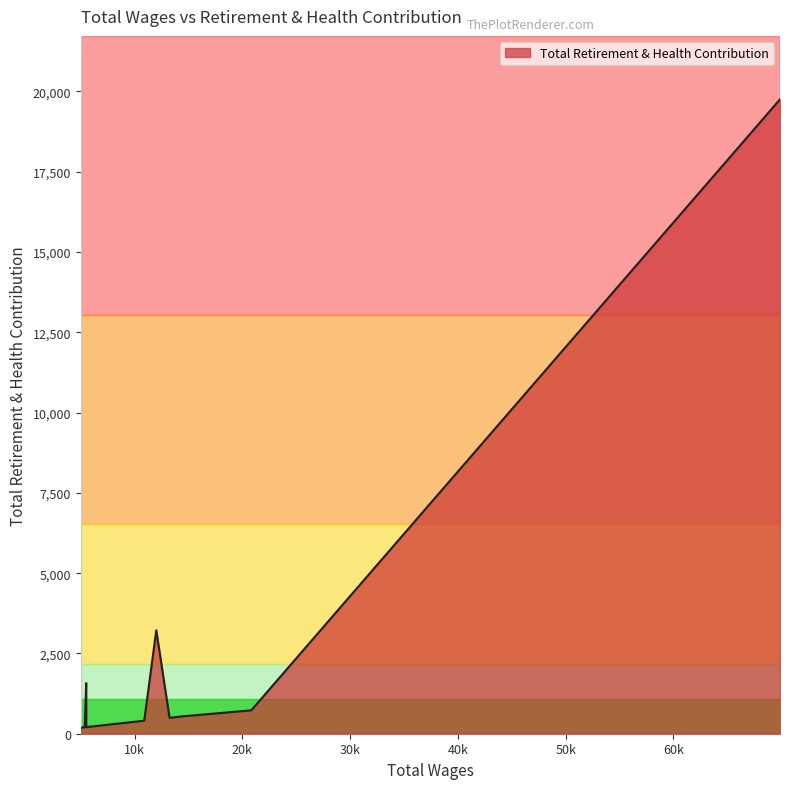

What is the difference between the maximum and minimum values?

19568